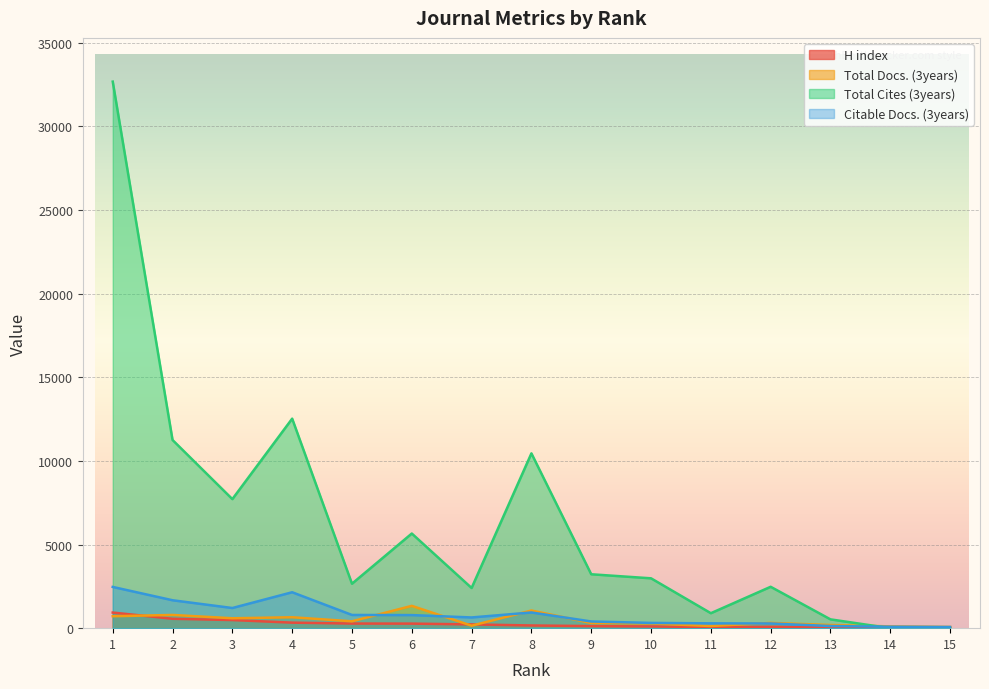

Where is Total Docs. (3years) nearest to the value 702?

1